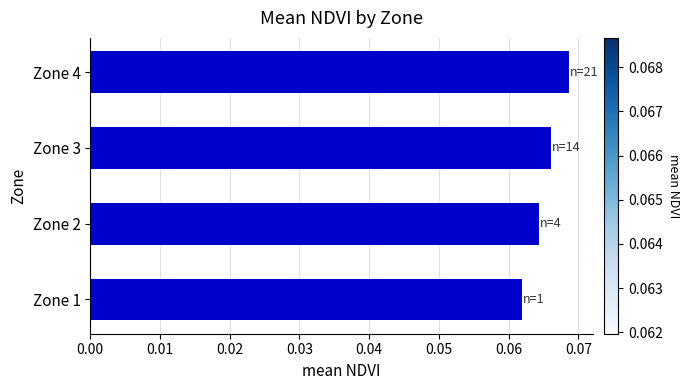

Which category has the highest value across all series?

Zone 4